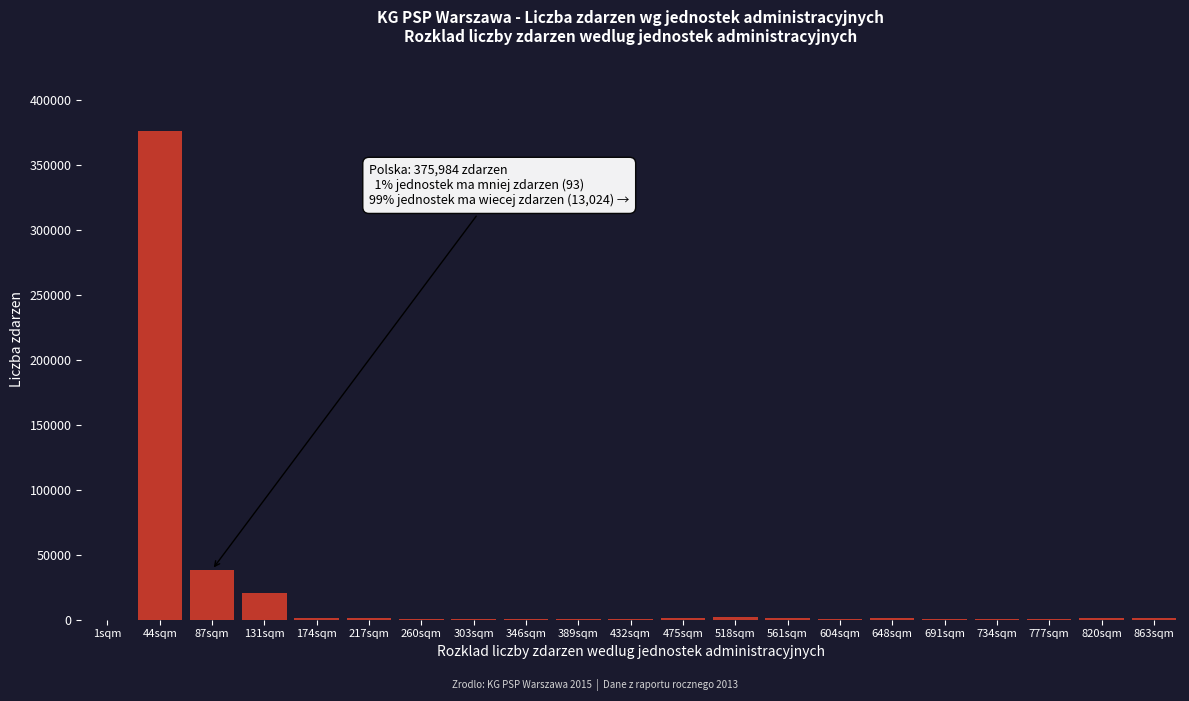

Where is the data nearest to the value 187992?

87sqm